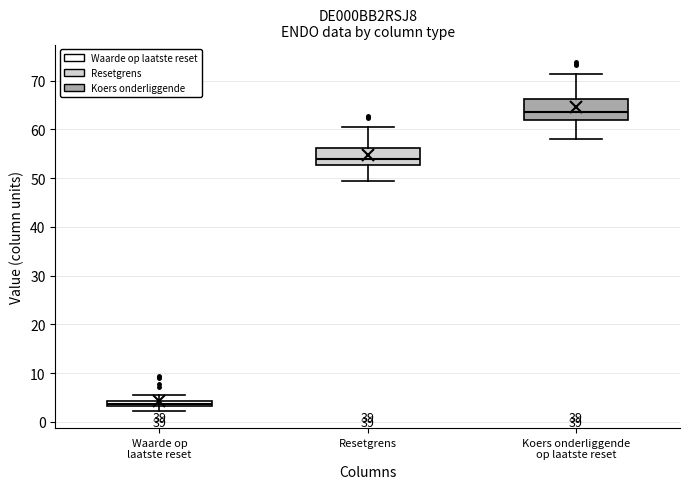

Which box's median line is the lowest?

Waarde op laatste reset